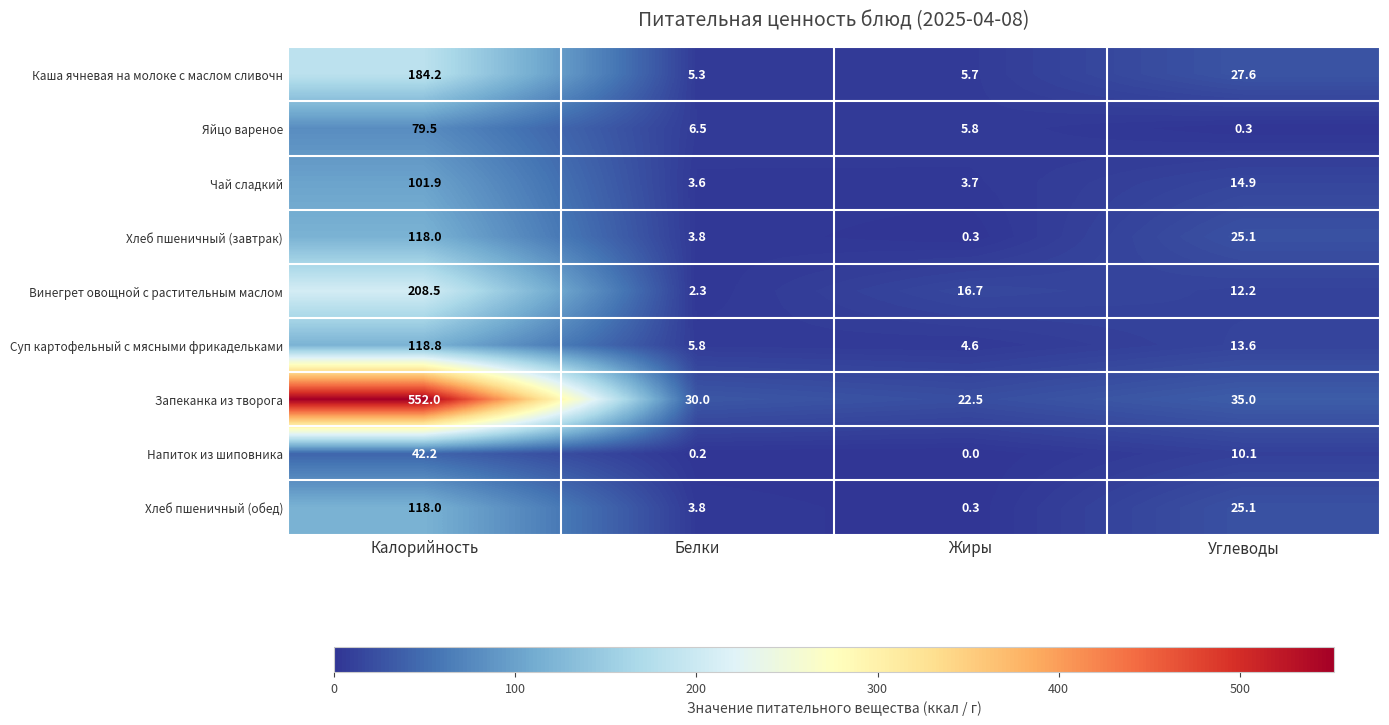

Which series has the largest range (max minus min)?

Запеканка из творога